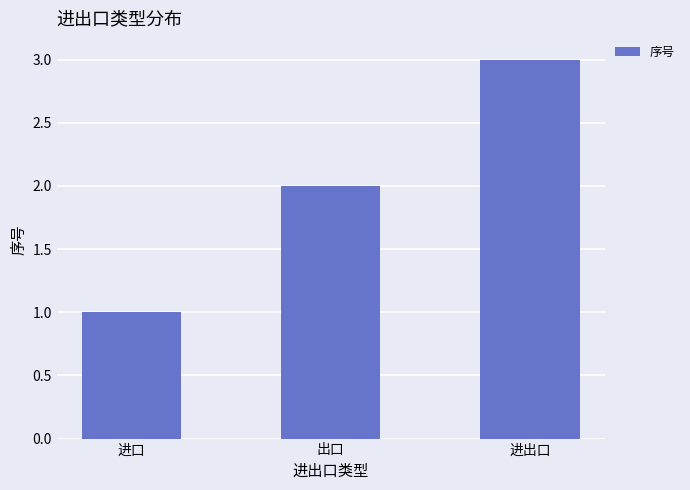

What is the change in value from 进口 to 出口?

+1